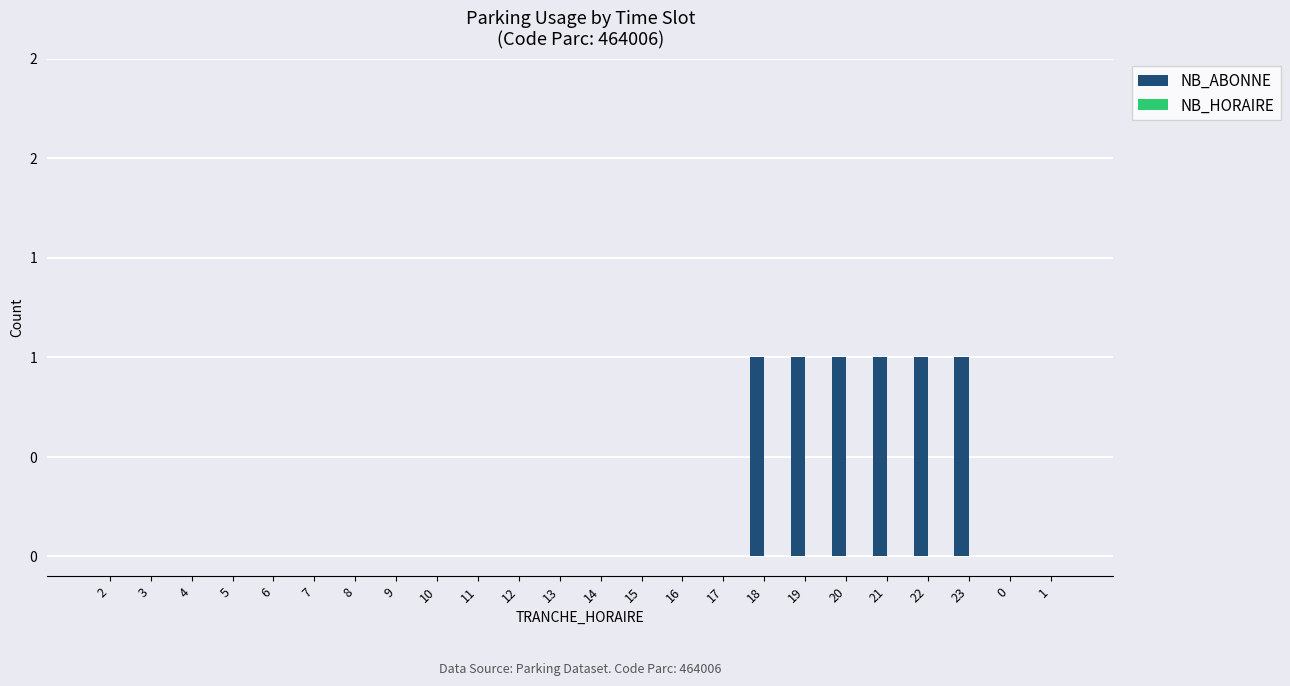

Are the bars horizontal?

No